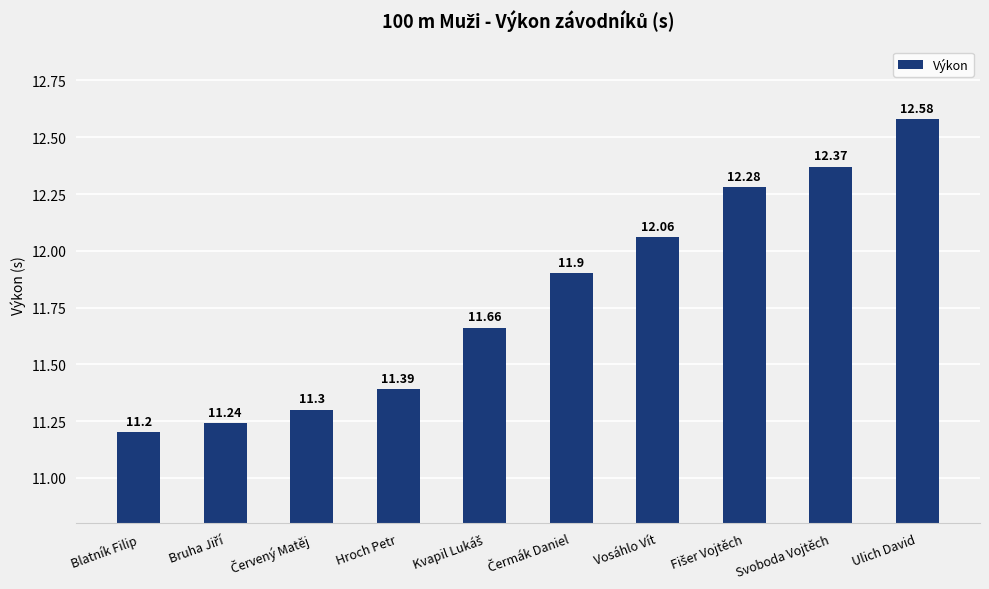

At which label is the value closest to 11?

Blatník Filip